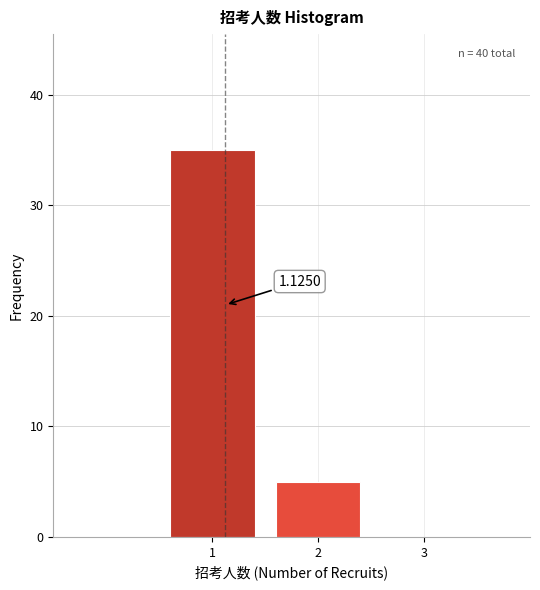

Over which range of the x-axis is the bar tallest?

0.5 to 1.5